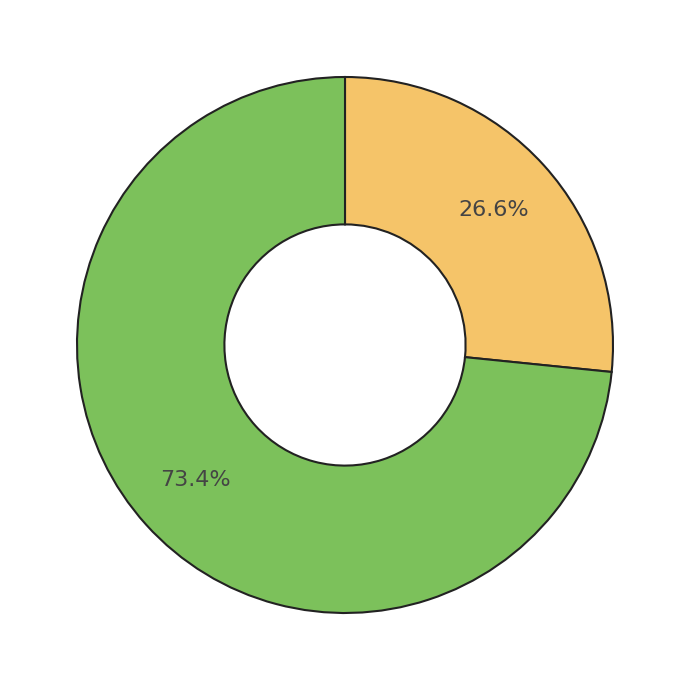

Is there any slice that represents more than half of the pie?

Yes